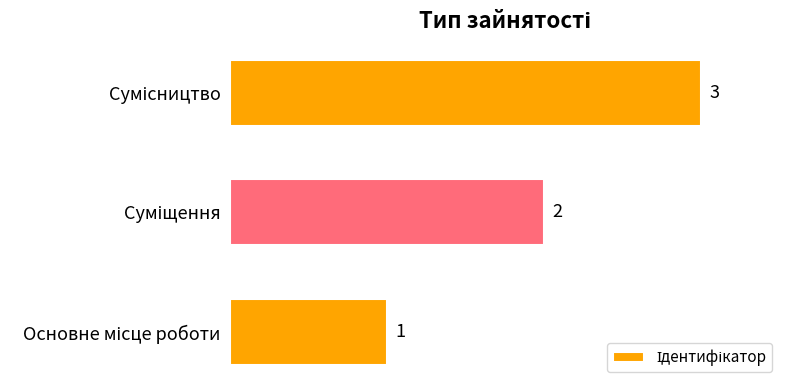

How many values are between 1 and 3?

3